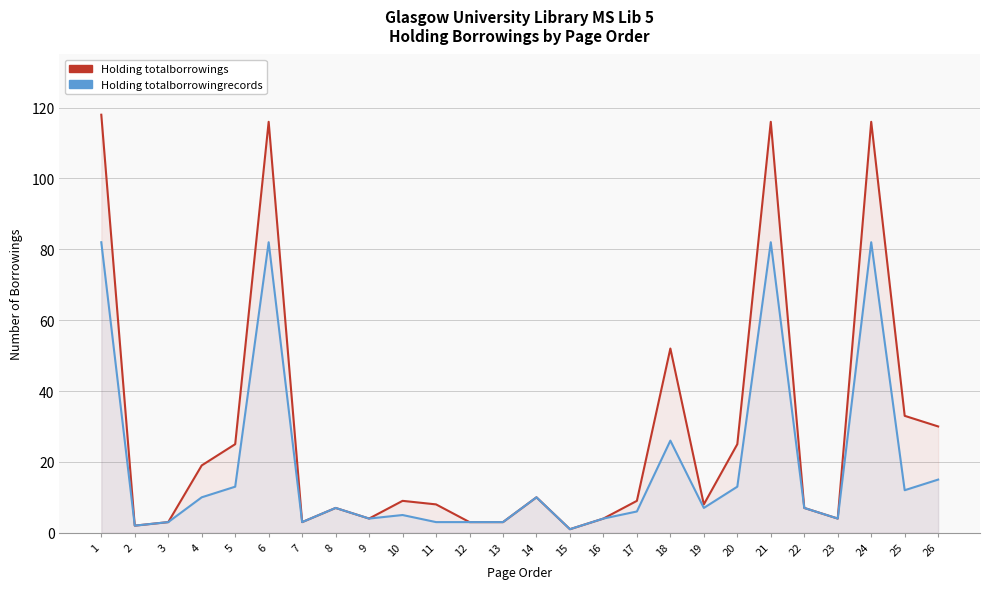

How many values in the Holding totalborrowings series are below 9?

13